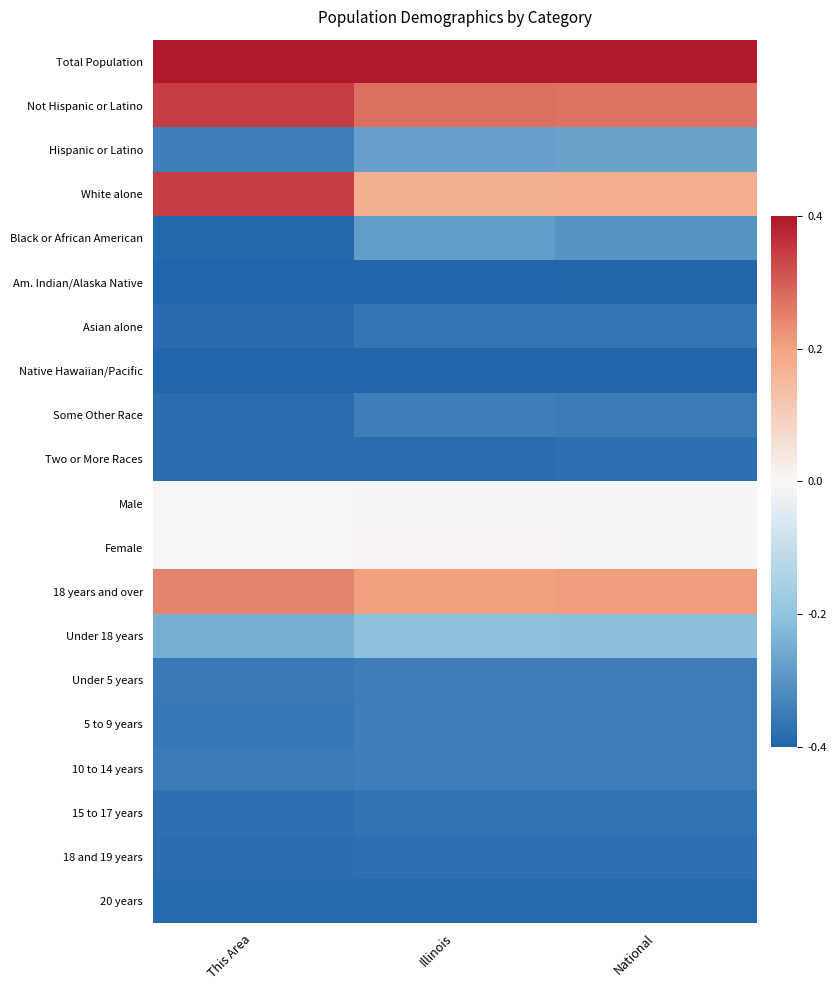

Which has a higher value, This Area or National?

This Area